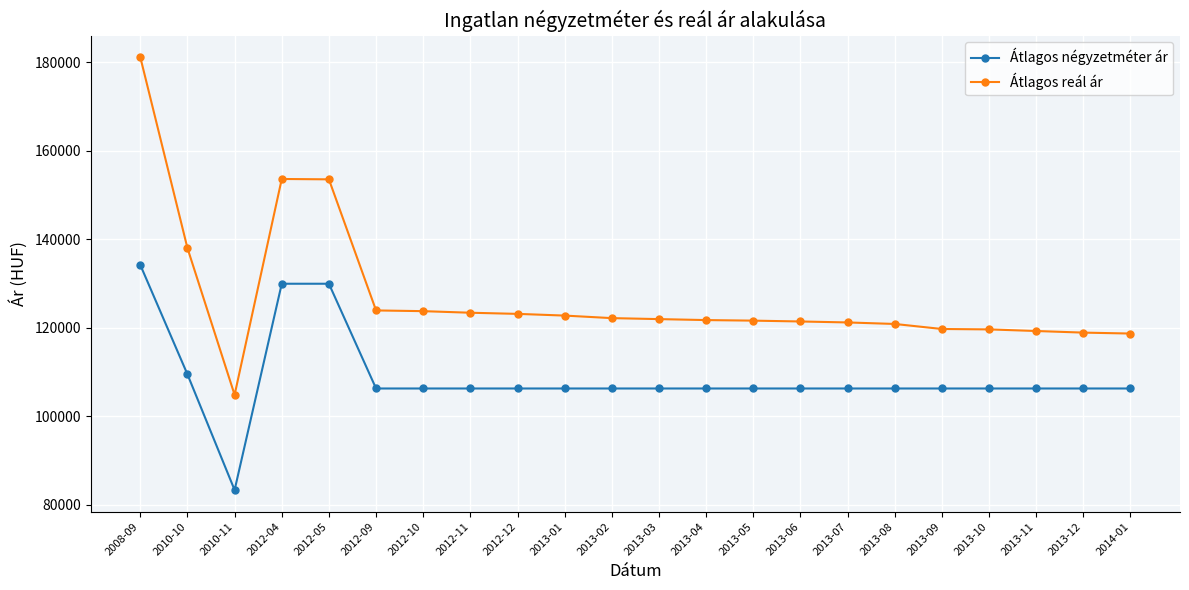

True or false: Átlagos reál ár and Átlagos négyzetméter ár intersect in this chart.

False